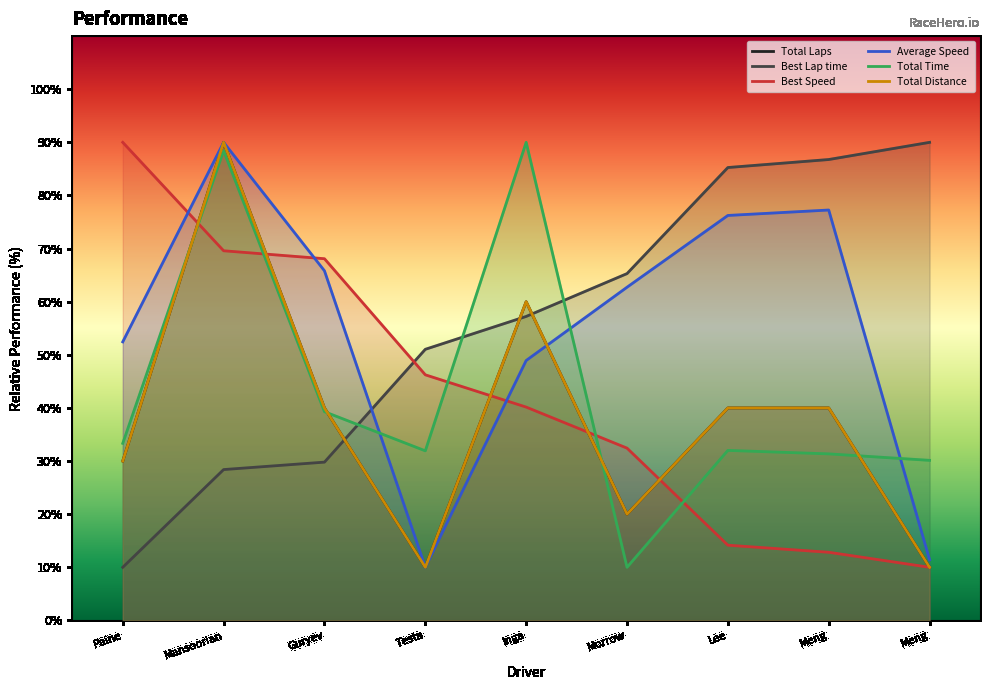

What is the lowest value of the Total Laps series?

10.0